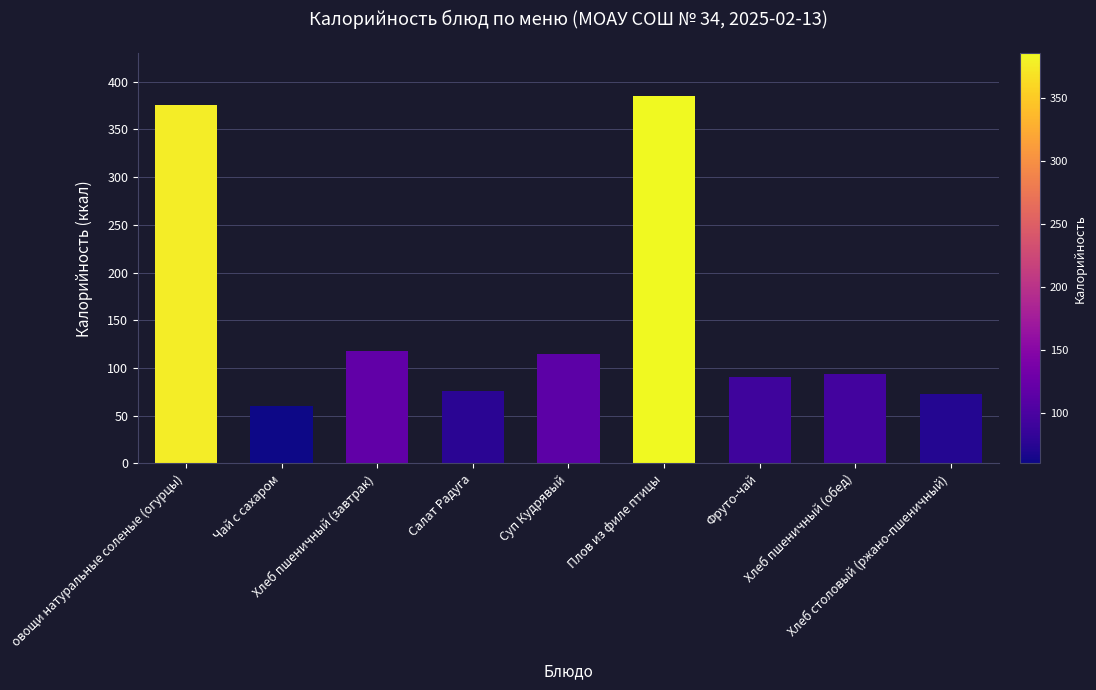

Between Чай с сахаром and Хлеб пшеничный (завтрак), which is larger?

Хлеб пшеничный (завтрак)